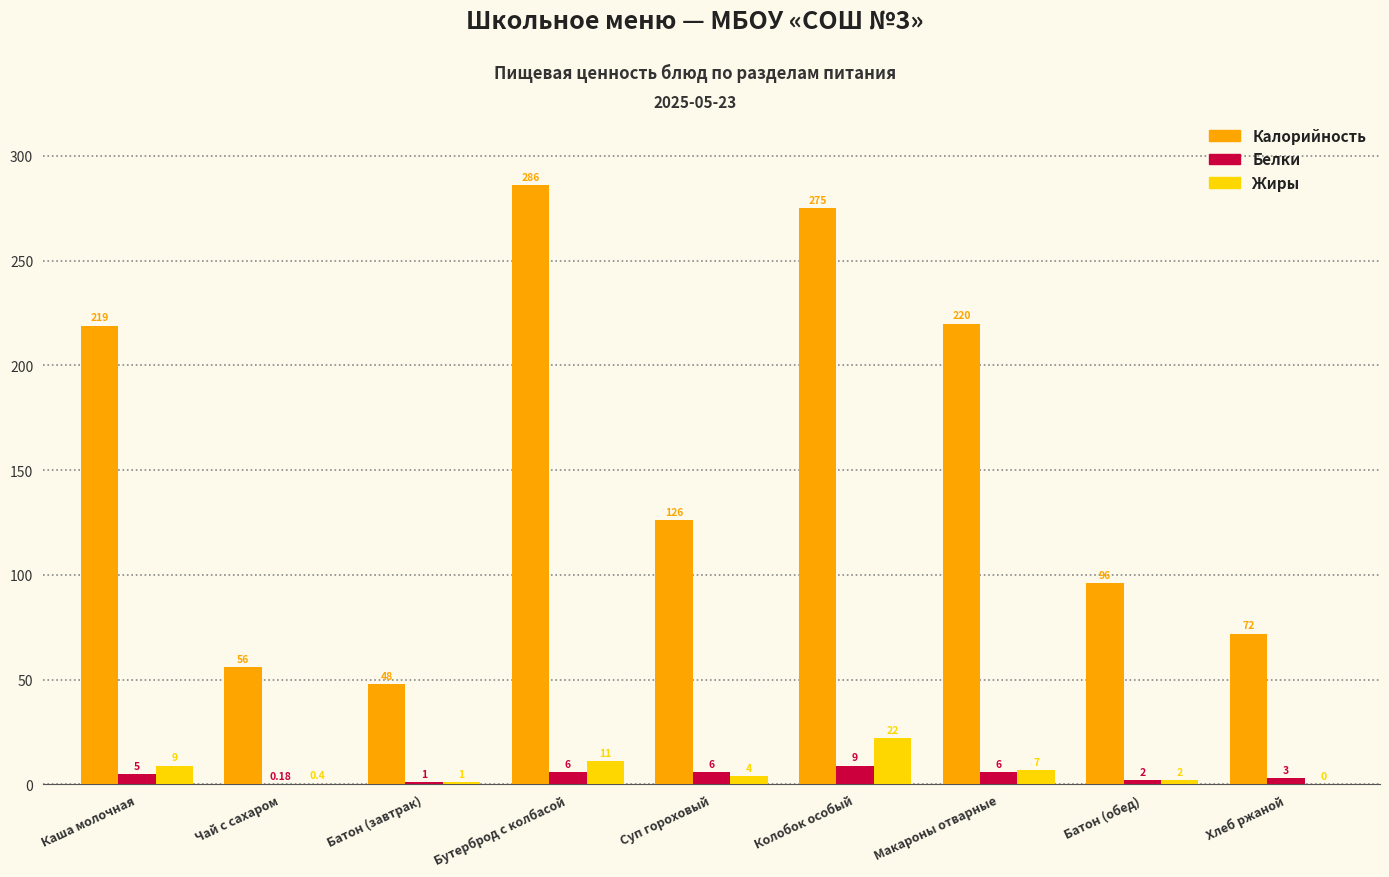

What is the sum of the Жиры values at Суп гороховый and Батон (завтрак)?

5.0